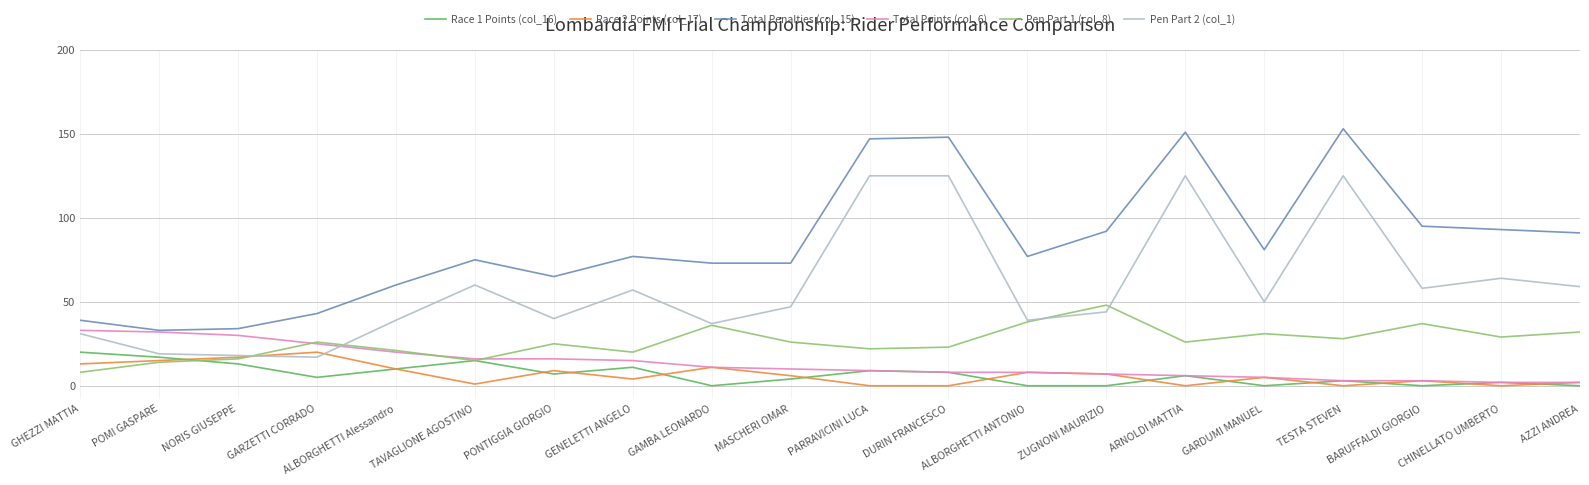

The Pen Part 1 (col_8) series shows 37 at BARUFFALDI GIORGIO. True or false?

True